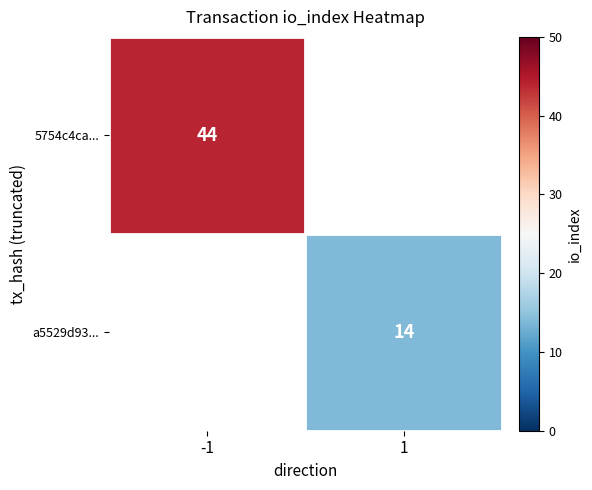

Between 1 and -1, which is larger?

-1